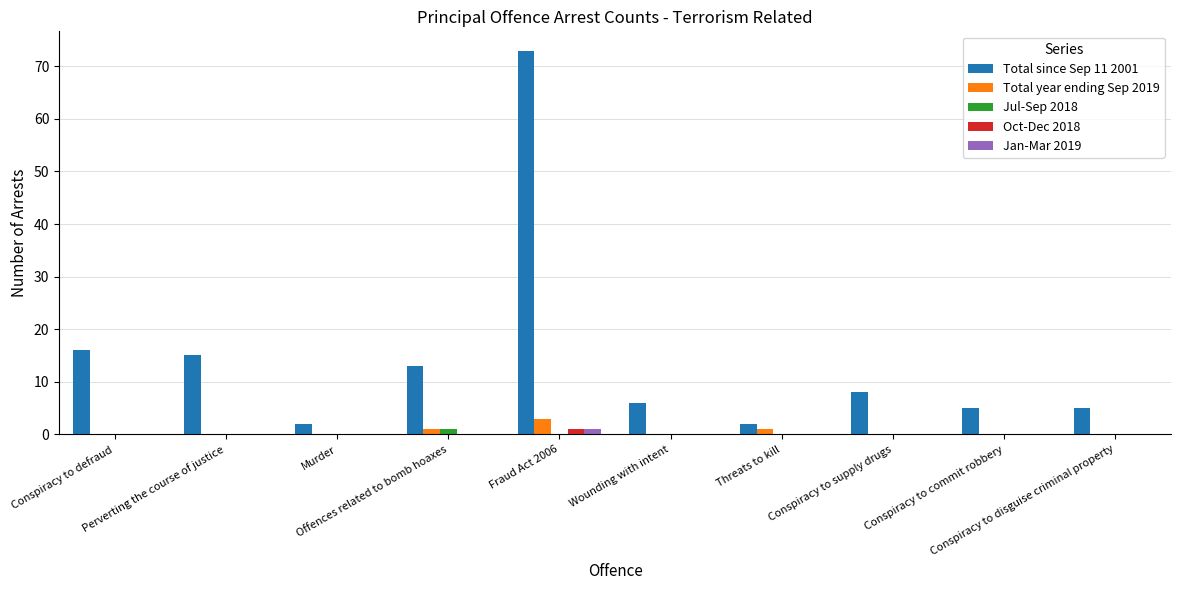

Reading left to right, extract all data points from this chart.

Total since Sep 11 2001: 16	15	2	13	73	6	2	8	5	5
Total year ending Sep 2019: 0	0	0	1	3	0	1	0	0	0
Jul-Sep 2018: 0	0	0	1	0	0	0	0	0	0
Oct-Dec 2018: 0	0	0	0	1	0	0	0	0	0
Jan-Mar 2019: 0	0	0	0	1	0	0	0	0	0